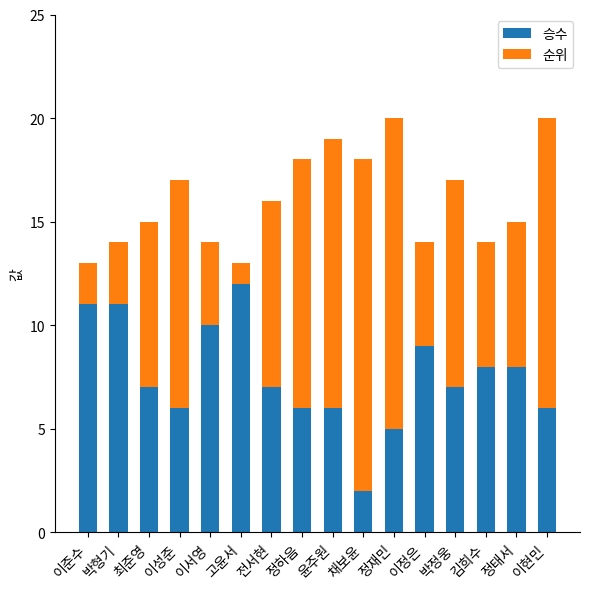

Which category has the lowest value in the 승수 series?

채보윤